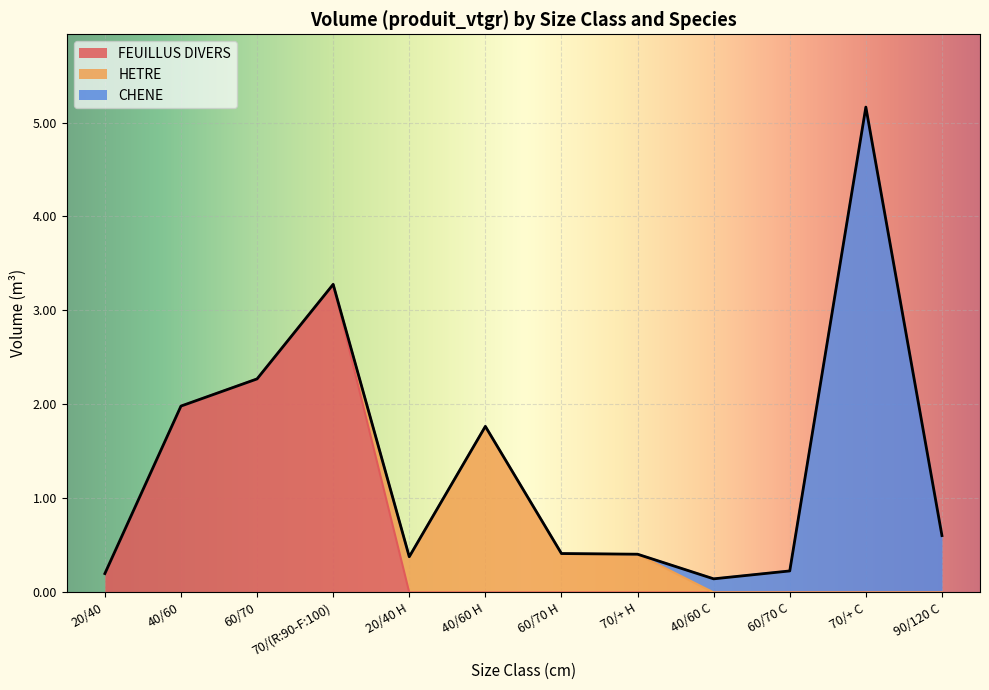

The value of FEUILLUS DIVERS at 20/40 is 0.2. True or false?

True